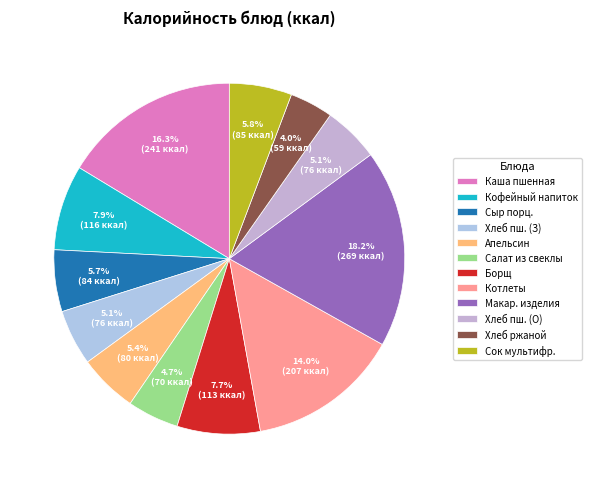

What is the largest slice in the pie chart?

Макар. изделия